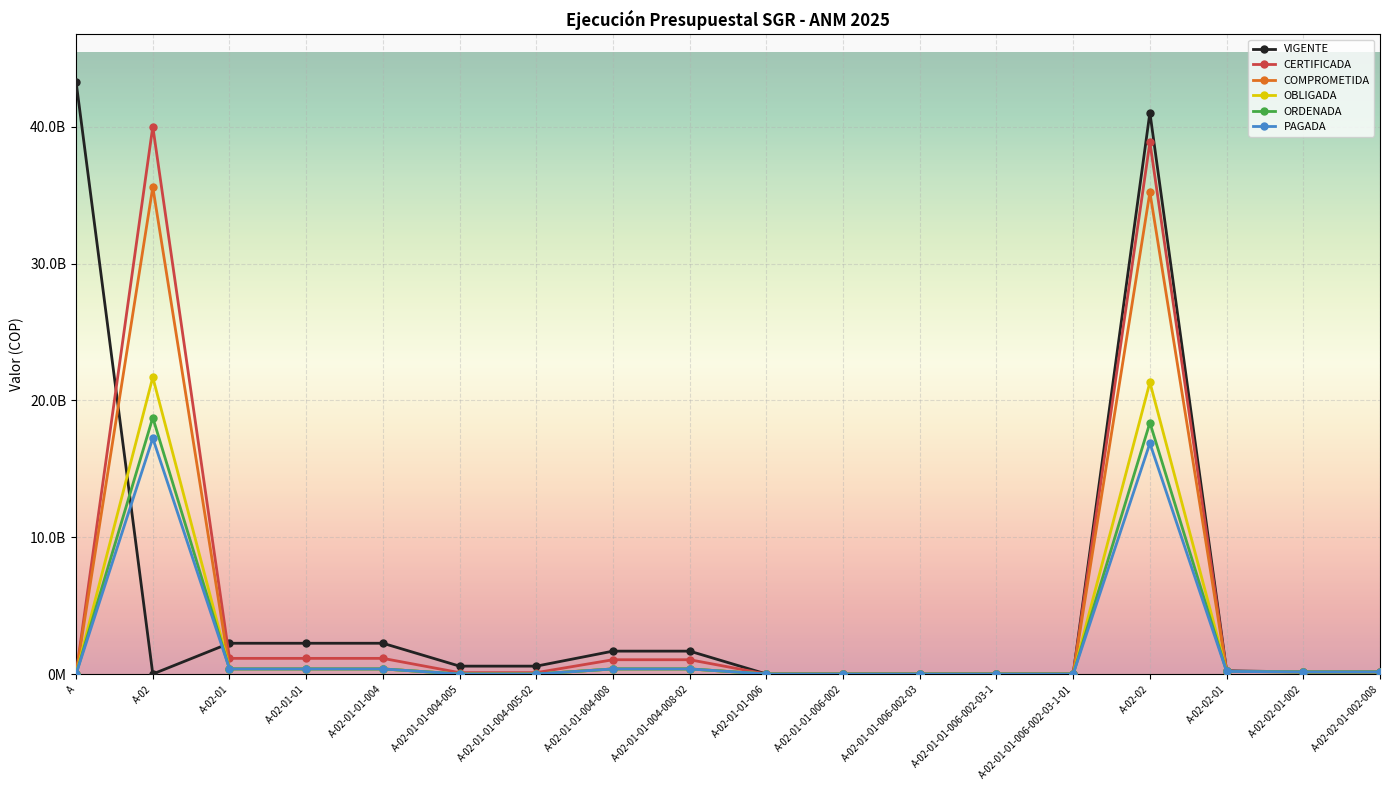

What are all the series names shown in the legend?

VIGENTE, CERTIFICADA, COMPROMETIDA, OBLIGADA, ORDENADA, PAGADA